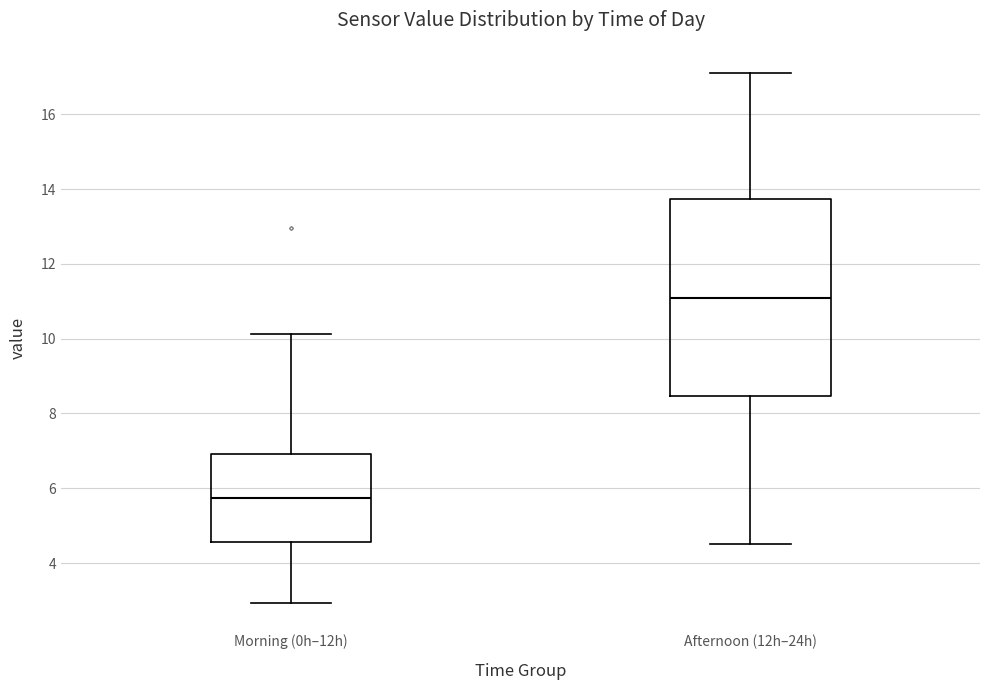

Reading left to right, read every box against the y-axis: the position of its median line, the range the box covers, and the ends of its whiskers. The values are not printed on the chart, so give them approximately, as read against the axis.

Morning (0h–12h): median 5.8, box 4.6 to 7.0, whiskers 3.0 to 10.2
Afternoon (12h–24h): median 11.2, box 8.4 to 13.8, whiskers 4.6 to 17.2